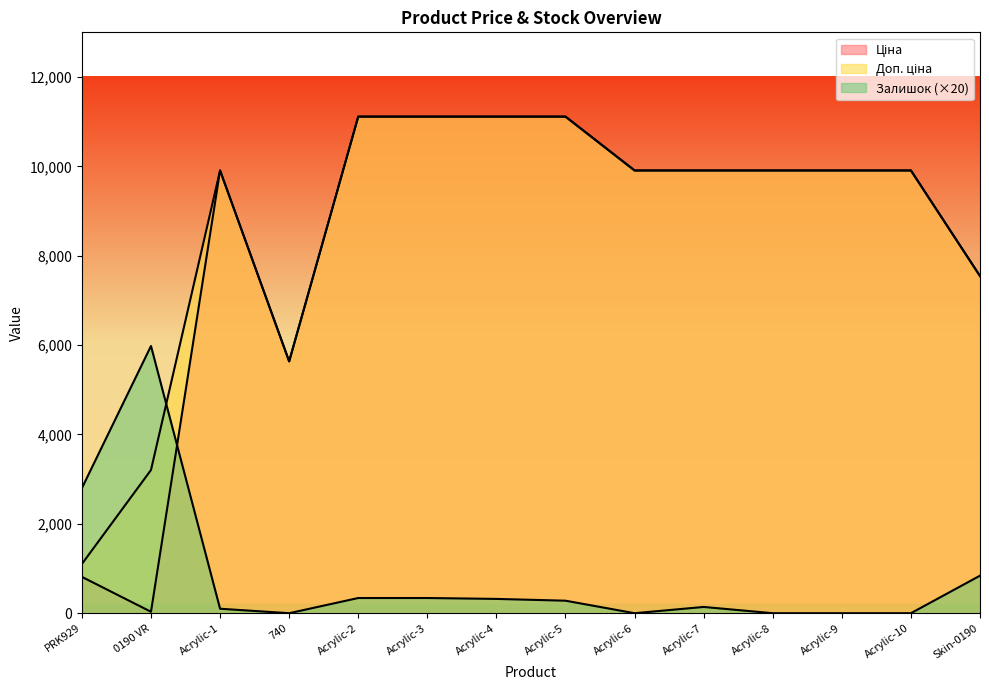

Reading right to left, list all the values displayed in this chart.

Ціна: 7545.9	9908.5	9908.5	9908.5	9908.5	9908.5	11113.6	11113.6	11113.6	11113.6	5636.0	9908.5	32.0	813.0
Доп. ціна: 7545.9	9908.5	9908.5	9908.5	9908.5	9908.5	11113.6	11113.6	11113.6	11113.6	5636.0	9908.5	3205.0	1101.8
Залишок: 840.0	0.0	0.0	0.0	140.0	0.0	280.0	320.0	340.0	340.0	0.0	100.0	5980.0	2800.0